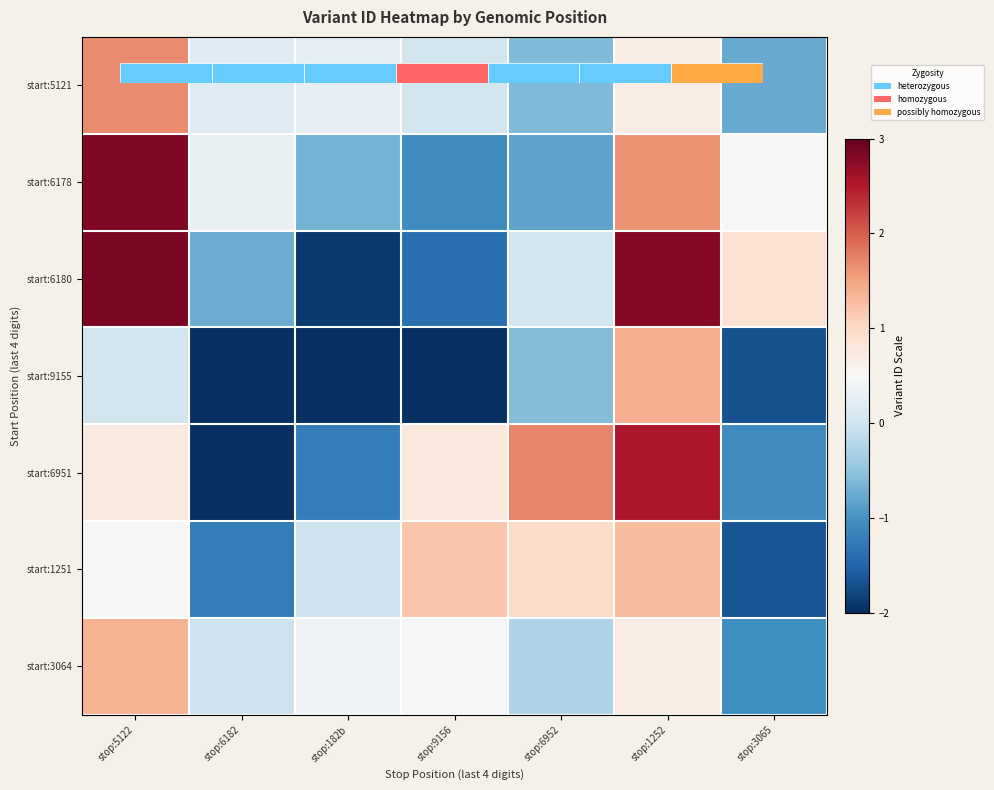

Reading left to right, list all the values displayed in this chart.

start:5121: stop:5122=1.7	stop:6182=0.2	stop:182b=0.3	stop:9156=0.0	stop:6952=-0.6	stop:1252=0.7	stop:3065=-0.8
start:6178: stop:5122=2.8	stop:6182=0.3	stop:182b=-0.7	stop:9156=-1.1	stop:6952=-0.8	stop:1252=1.6	stop:3065=0.5
start:6180: stop:5122=2.9	stop:6182=-0.7	stop:182b=-1.9	stop:9156=-1.4	stop:6952=0.0	stop:1252=2.8	stop:3065=0.9
start:9155: stop:5122=0.1	stop:6182=-3.7	stop:182b=-4.0	stop:9156=-2.3	stop:6952=-0.6	stop:1252=1.4	stop:3065=-1.7
start:6951: stop:5122=0.8	stop:6182=-2.1	stop:182b=-1.2	stop:9156=0.8	stop:6952=1.7	stop:1252=2.5	stop:3065=-1.0
start:1251: stop:5122=0.5	stop:6182=-1.2	stop:182b=-0.0	stop:9156=1.2	stop:6952=1.0	stop:1252=1.3	stop:3065=-1.6
start:3064: stop:5122=1.4	stop:6182=-0.0	stop:182b=0.4	stop:9156=0.5	stop:6952=-0.3	stop:1252=0.7	stop:3065=-1.0